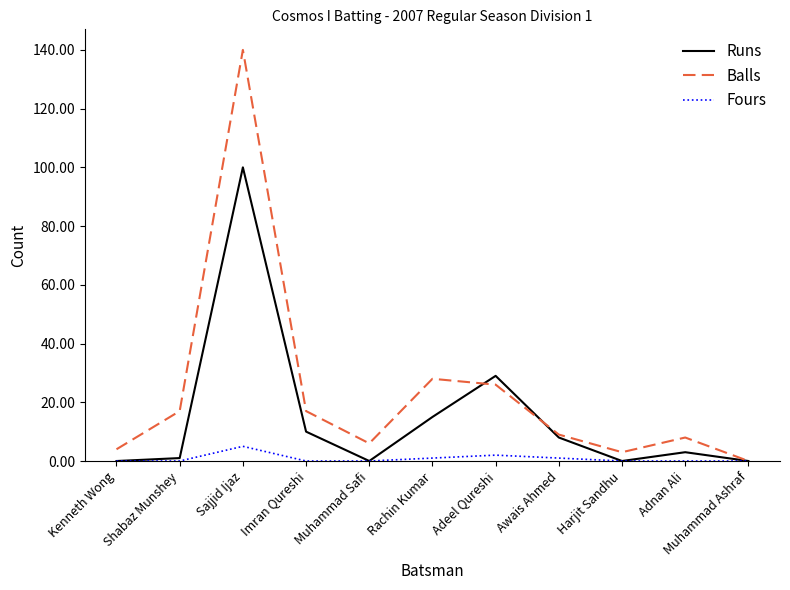

What is the difference between the highest and lowest values at Sajjid Ijaz?

135